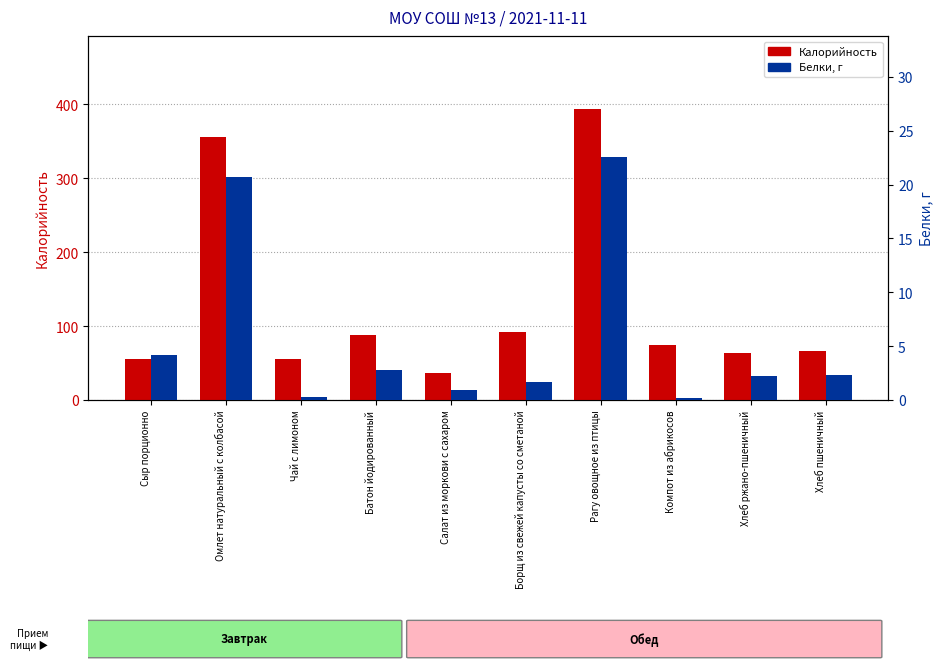

Is the value of Калорийность at Салат из моркови с сахаром greater than the value of Белки at Салат из моркови с сахаром?

Yes